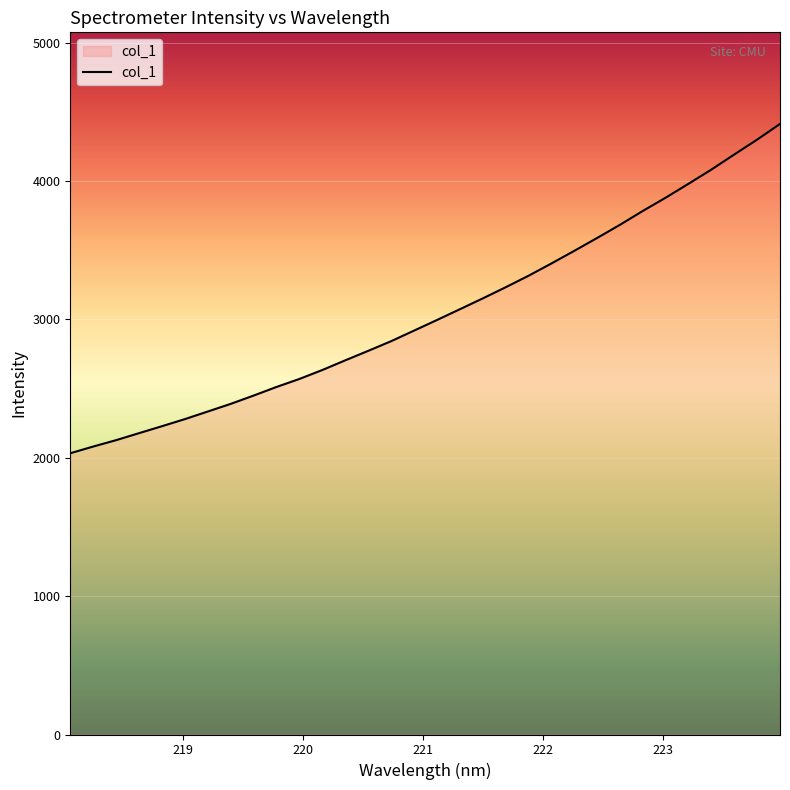

What is the maximum value shown in the chart?

4412.3